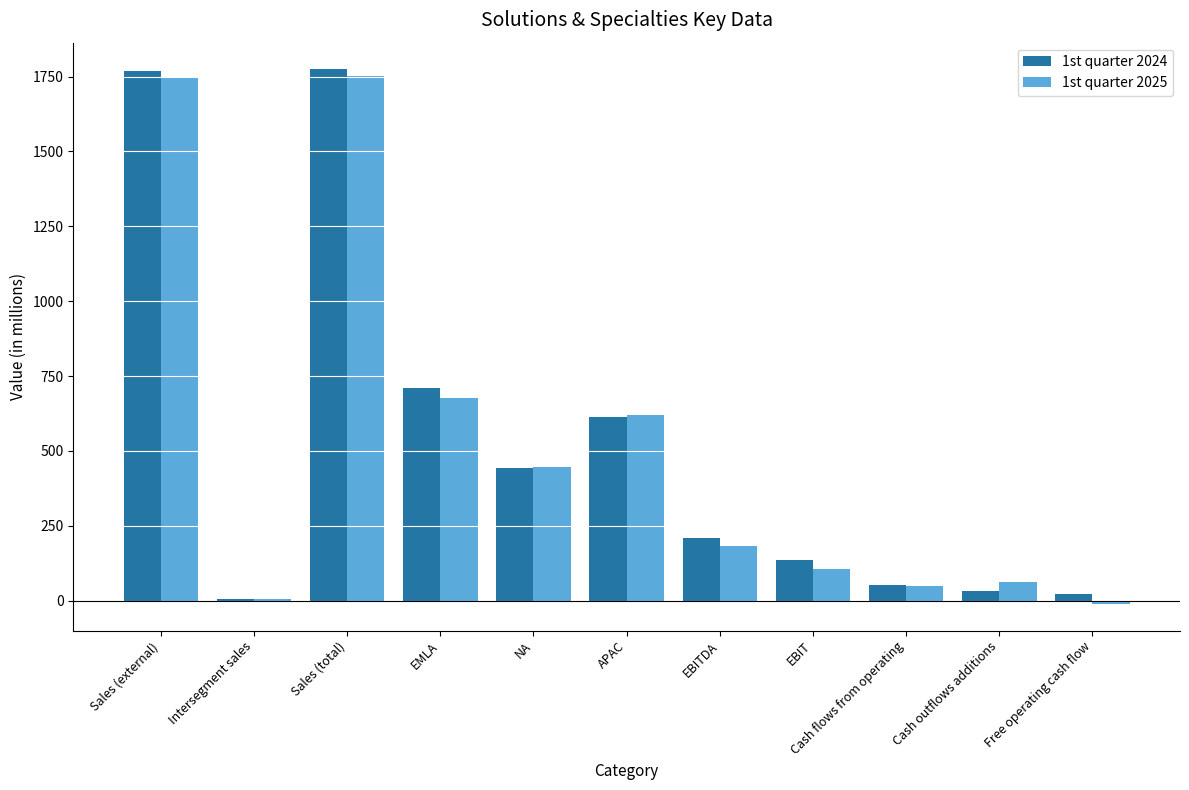

What is the label of the 2nd bar from the left?

Intersegment sales